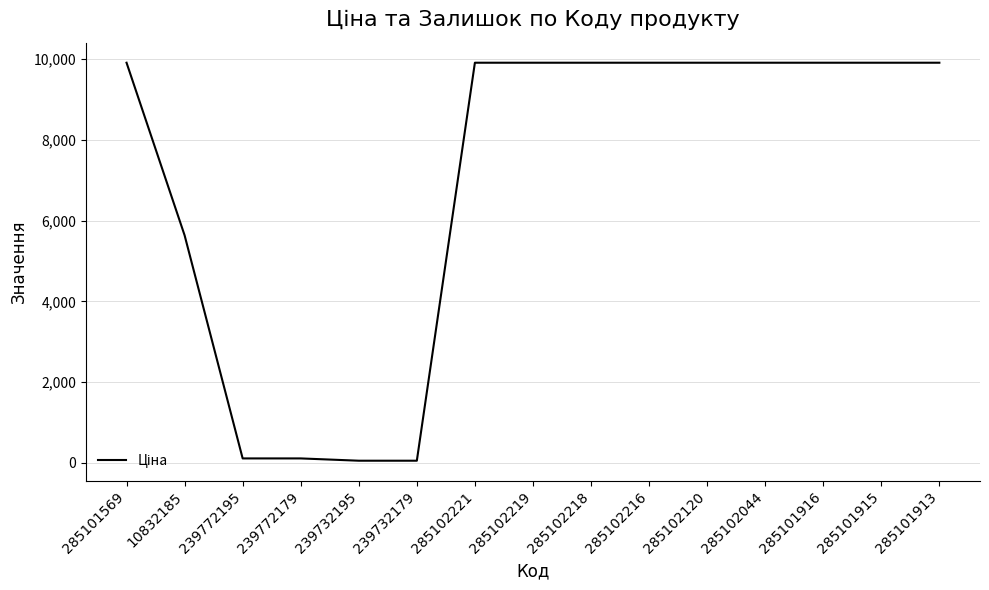

True or false: the data shows 9908.5 at 285102221.

True